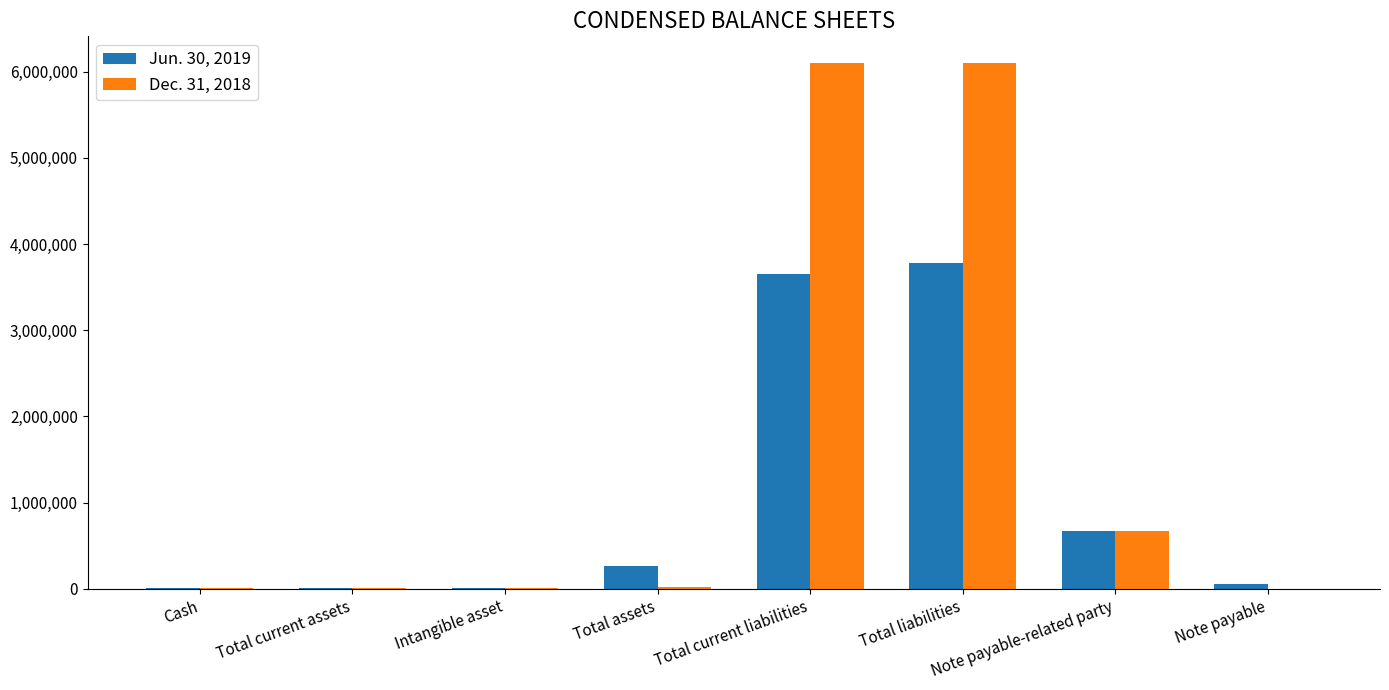

Is the value of Jun. 30, 2019 at Note payable greater than the value of Dec. 31, 2018 at Note payable-related party?

No